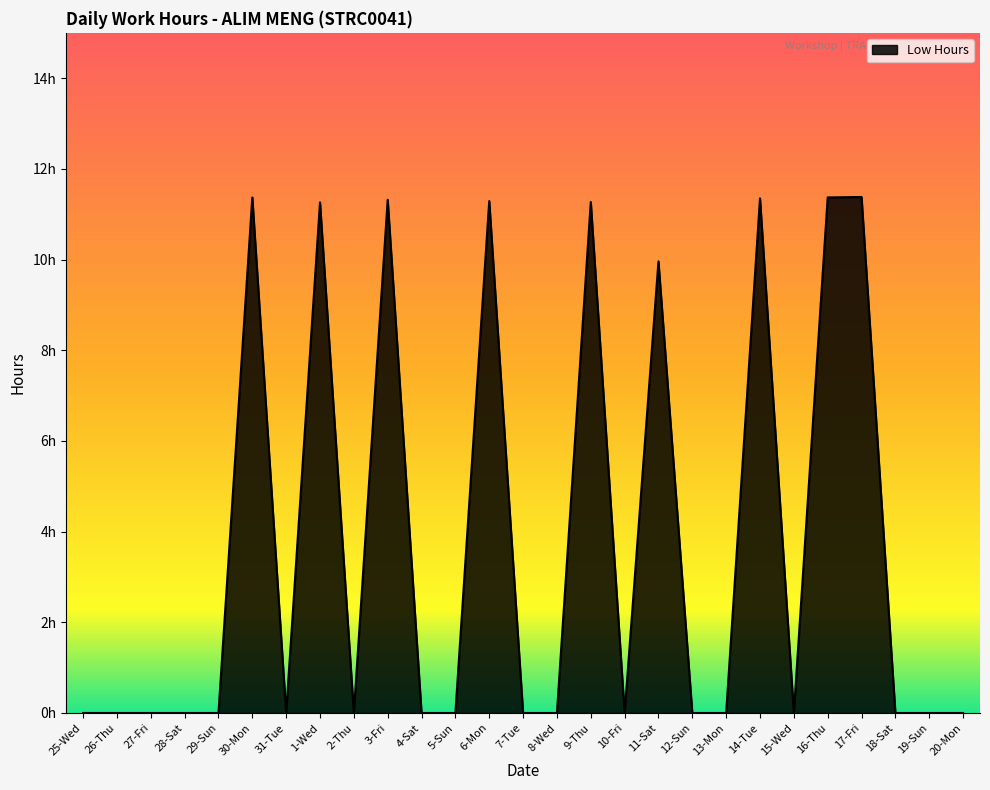

The chart shows a value of 0.0 at 19-Sun. True or false?

True